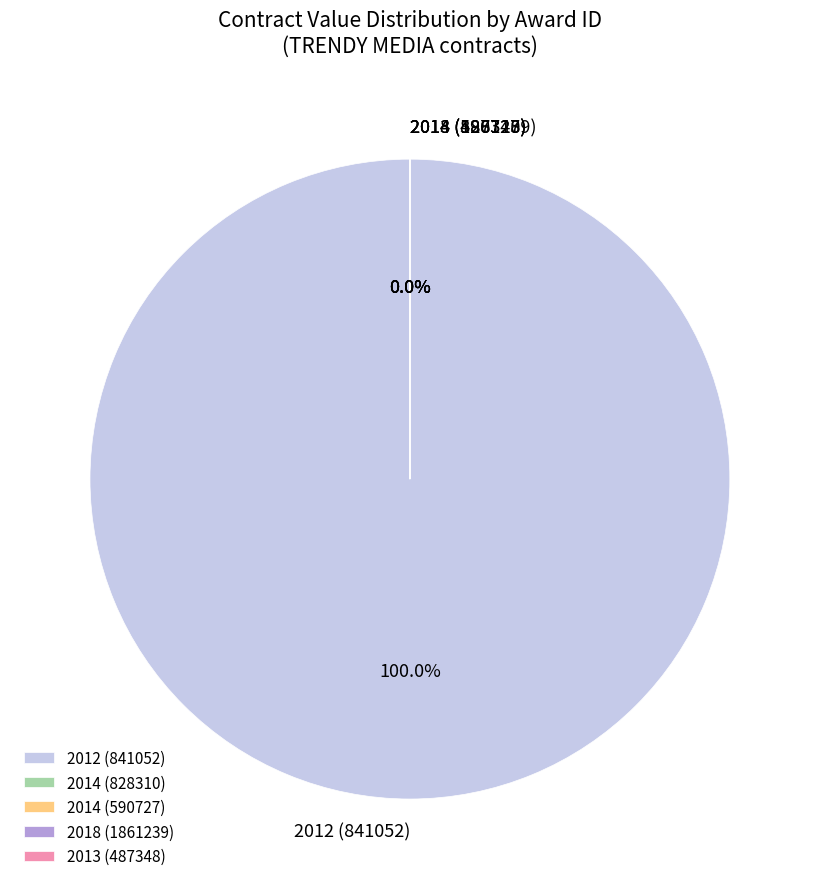

Which category accounts for the majority?

2012 (841052)